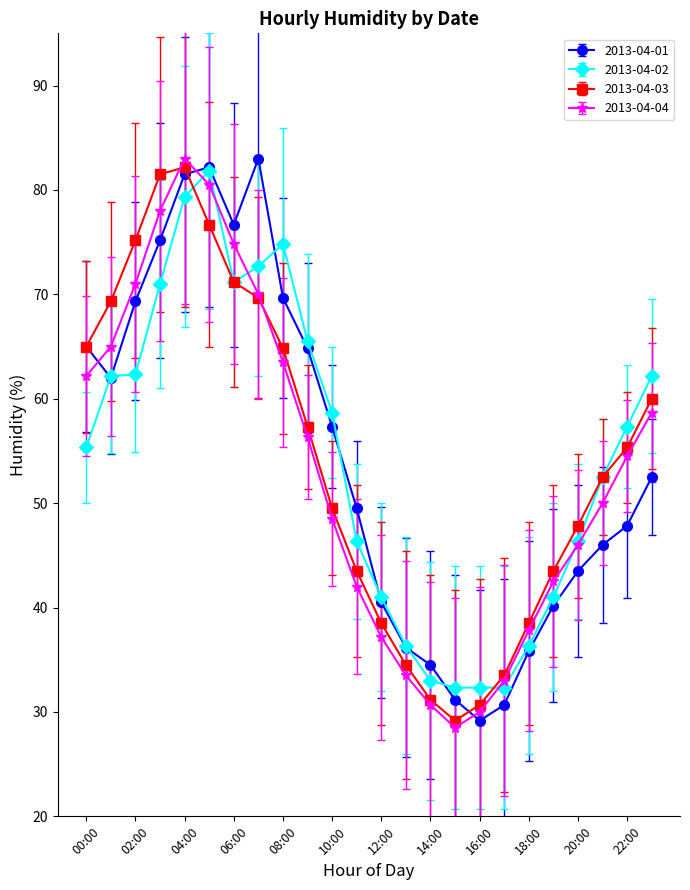

What is the value of the 2013-04-04 point at the 12th from the left?

42.0